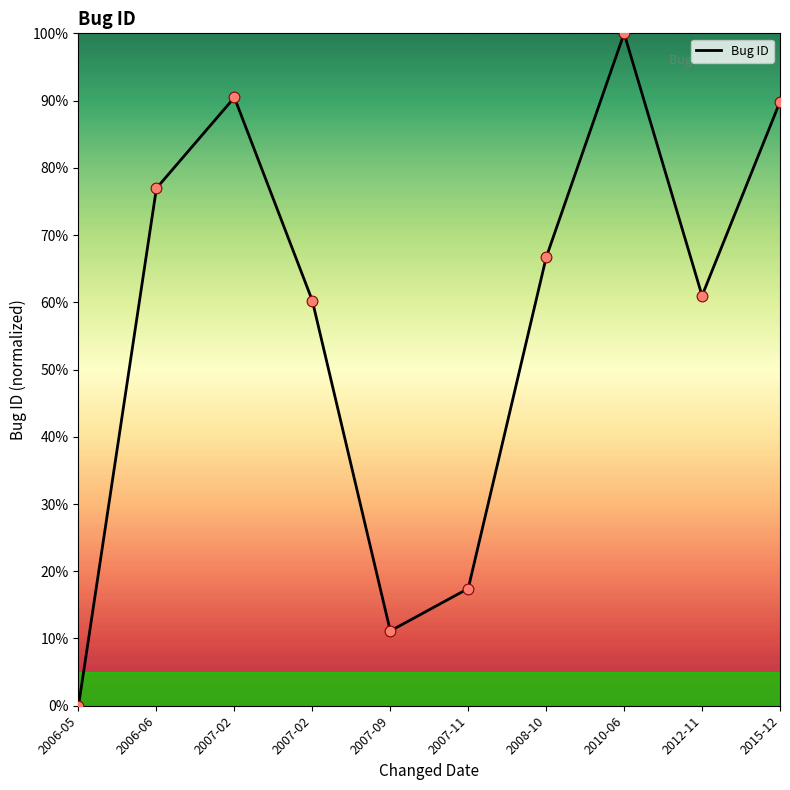

Between 2015-12 and 2006-05, which is larger?

2015-12